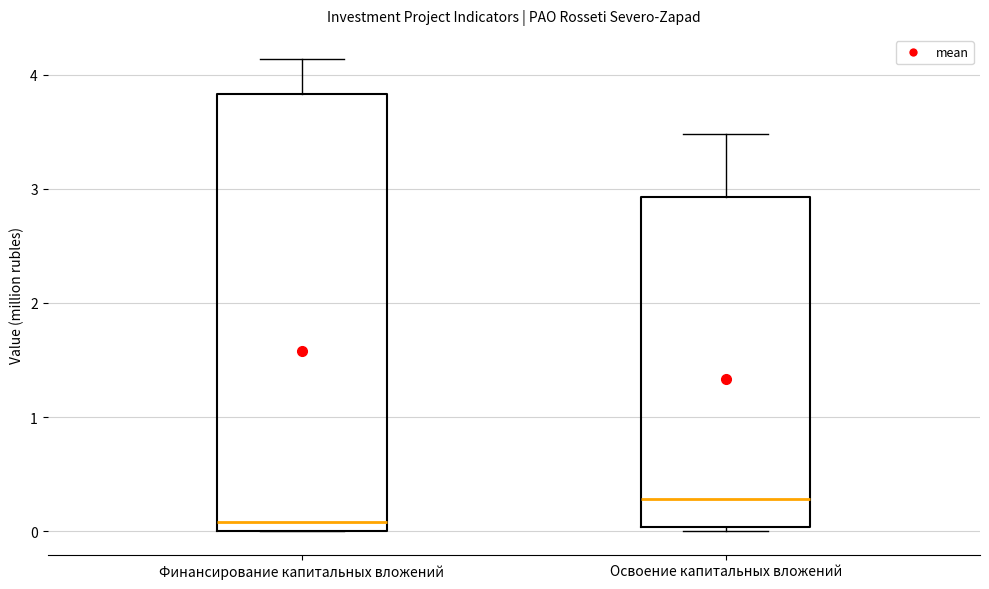

Which box is the tallest, from its lower edge to its upper edge?

Финансирование капитальных вложений